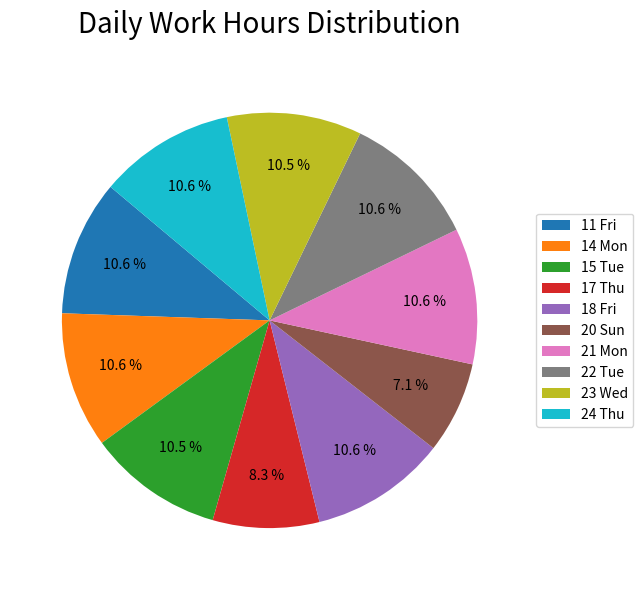

Which category has the smallest portion of the pie?

20 Sun